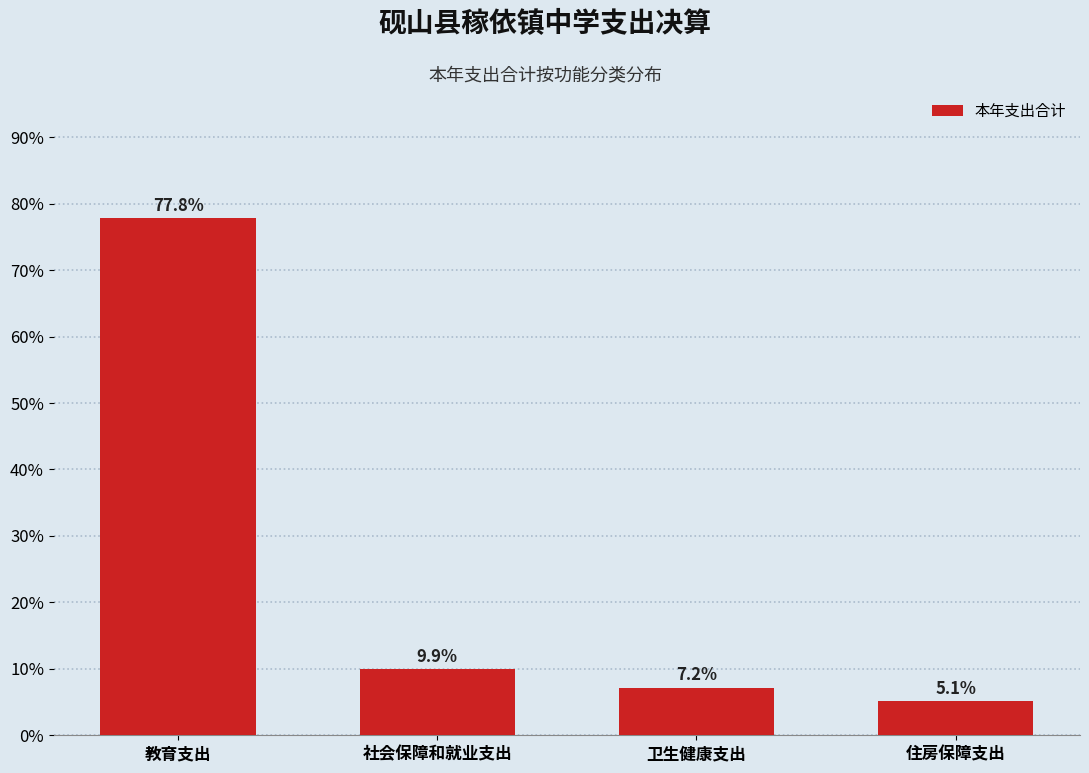

Reading left to right, extract all data points from this chart.

教育支出=77.8	社会保障和就业支出=9.9	卫生健康支出=7.2	住房保障支出=5.1